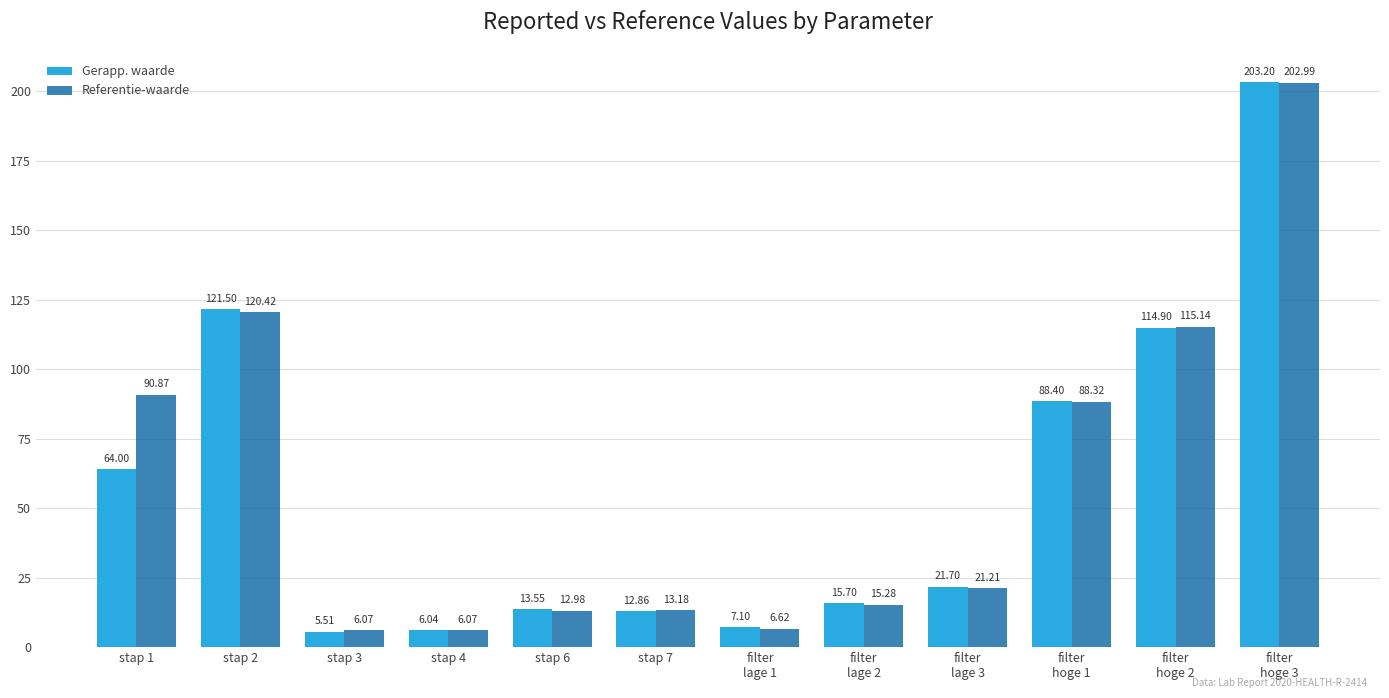

At which label does Gerapp. waarde reach its peak?

filter
hoge 3